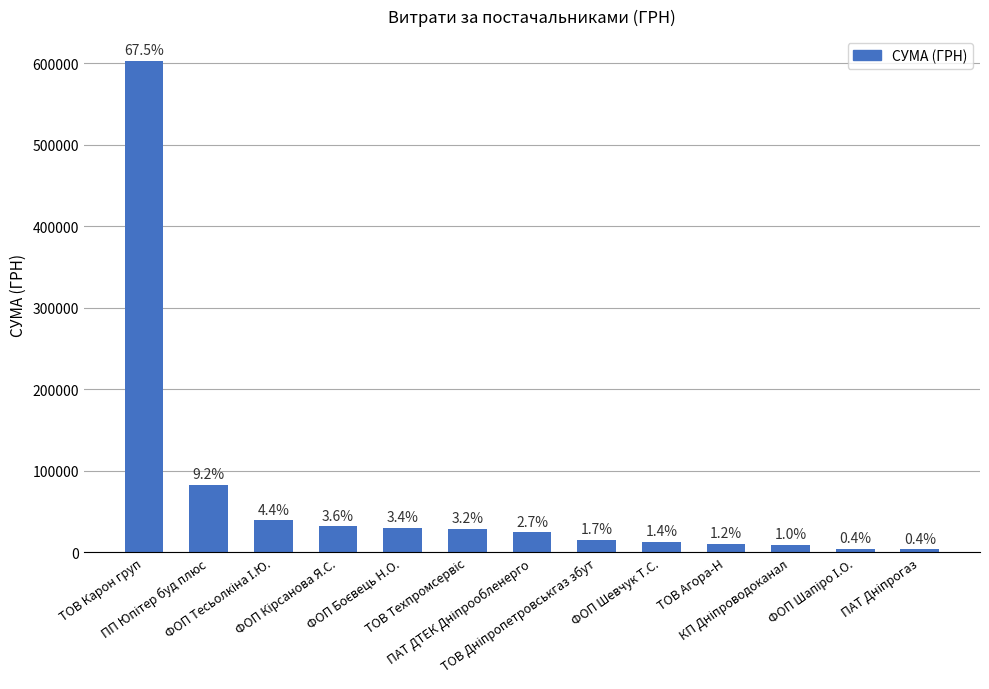

Reading right to left, what are all the values shown in this chart?

3639.2	3920.5	8900.0	10587.1	12590.0	14881.1	24398.0	28500.0	30220.0	31752.0	39218.0	82335.8	603046.7